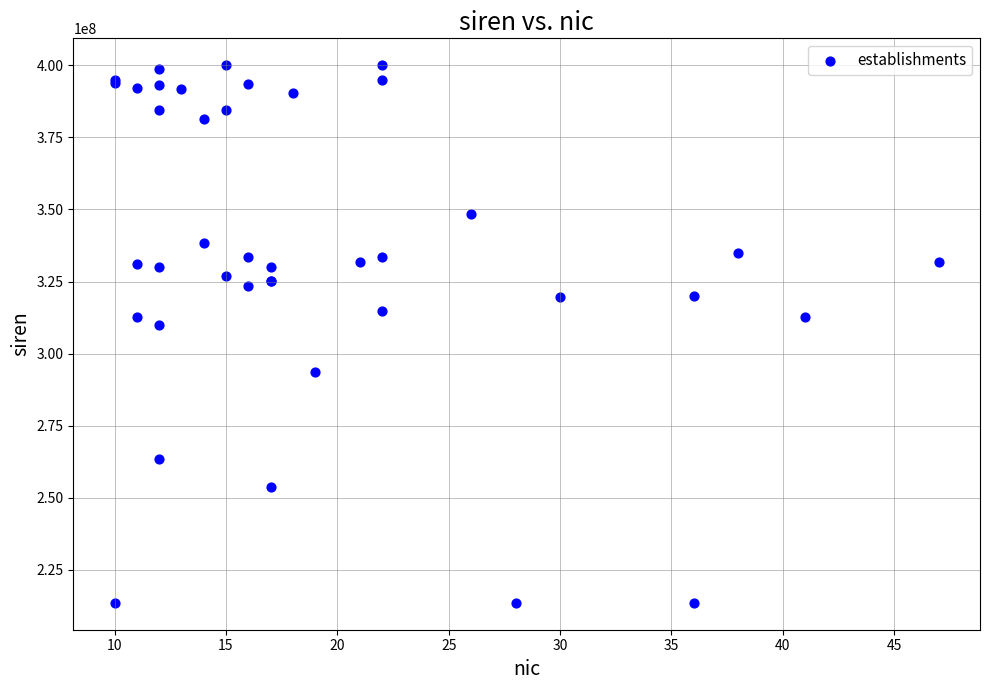

What Y value in the scatter plot is closest to 306816950?

310075924